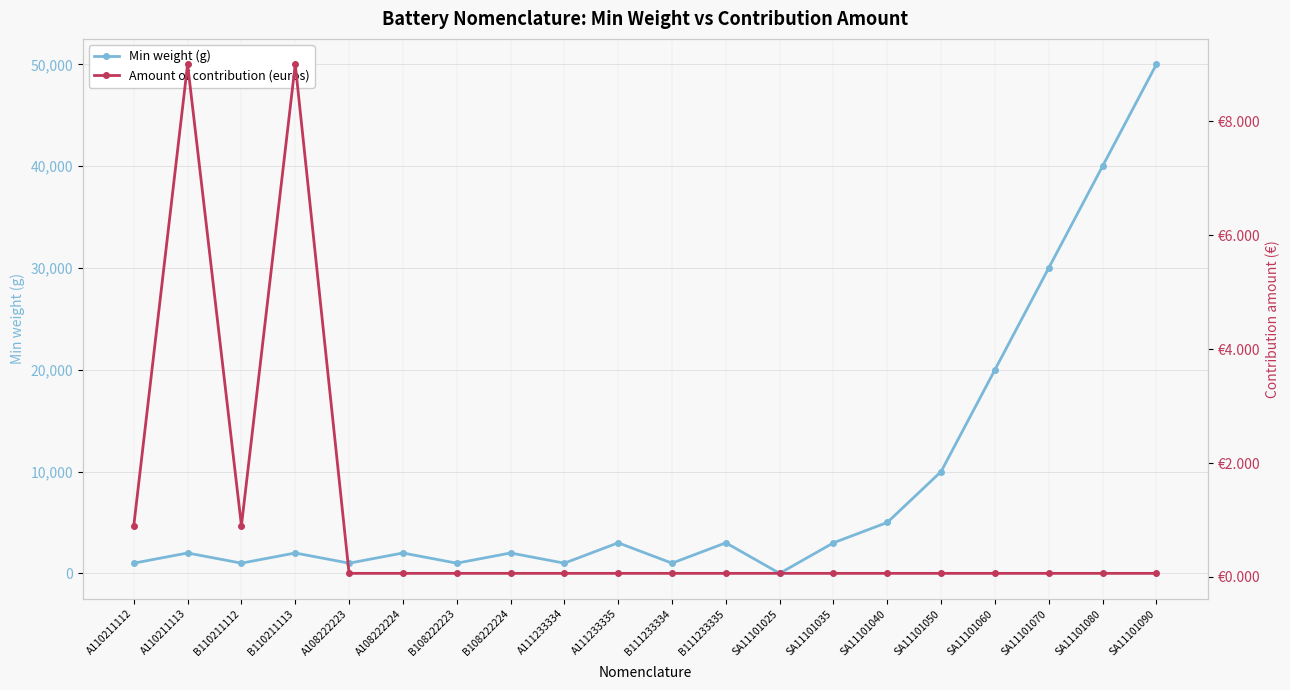

At which category does Amount of contribution (euros) reach its first local valley?

B110211112